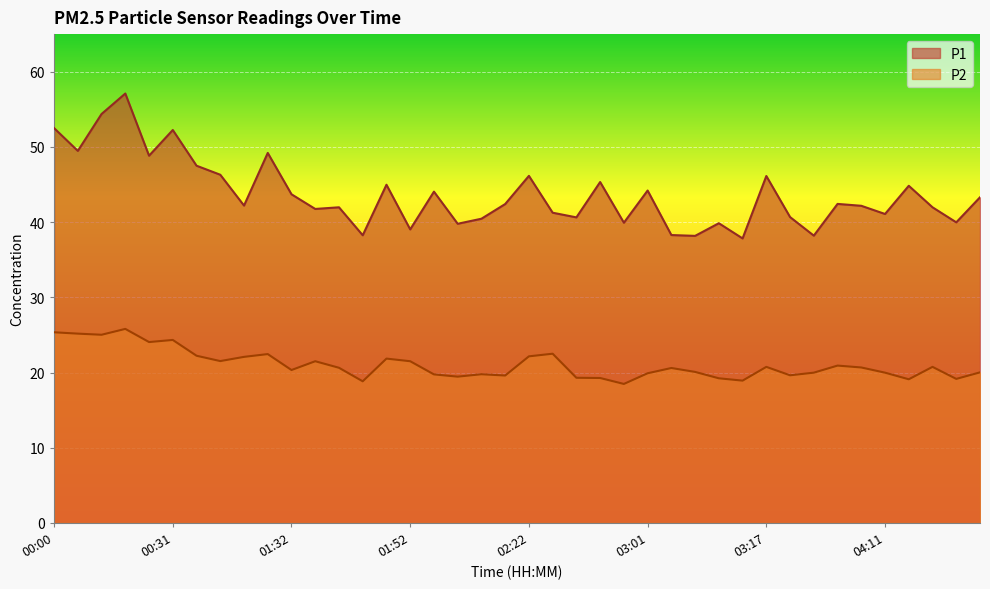

Is the value of P1 at 03:48 greater than the value of P2 at 03:48?

Yes